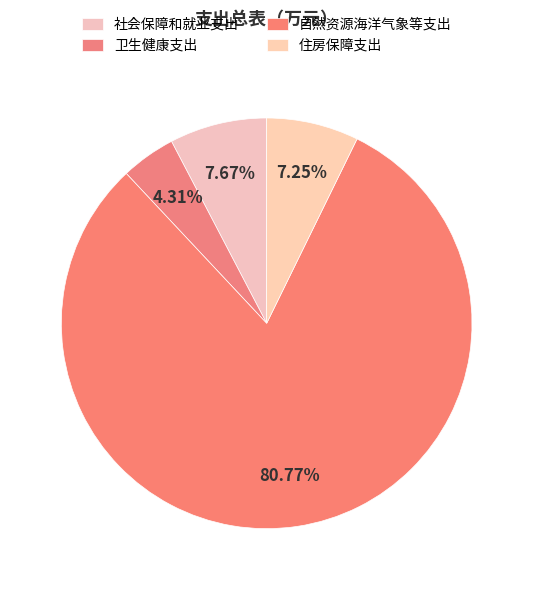

To the nearest percent, what is the difference between the 卫生健康支出 and 自然资源海洋气象等支出 slice percentages?

76%